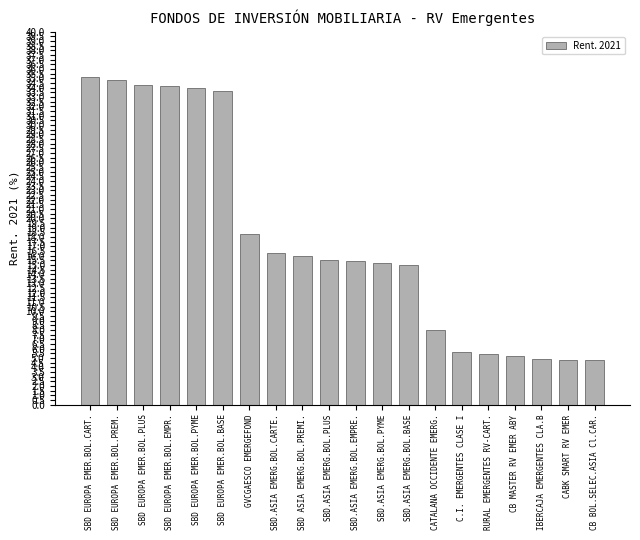

Count the number of data series in this chart.

1